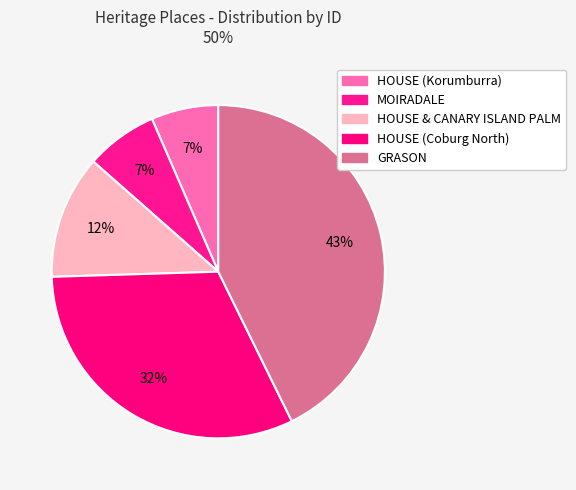

How many slices are in this pie chart?

5